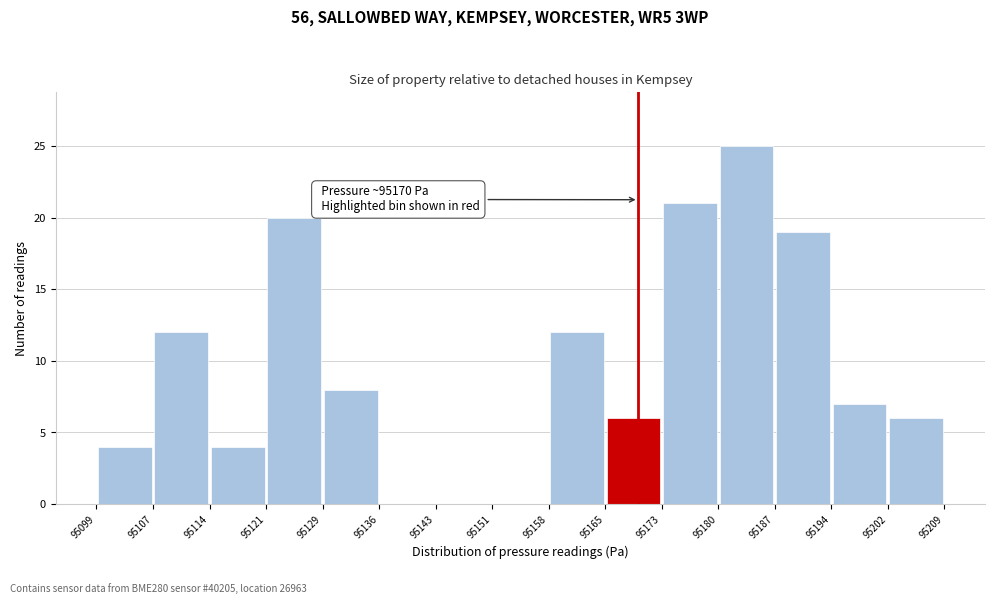

Over which range of the x-axis is the bar tallest?

95180 to 95187